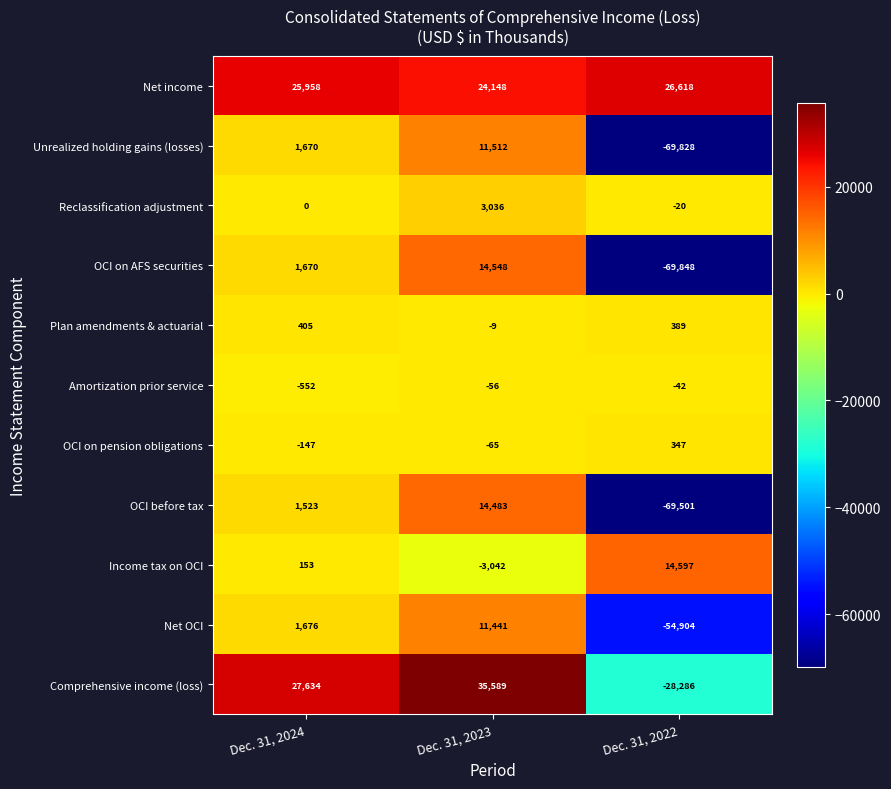

At which category does the chart reach its minimum across all series?

Dec. 31, 2022